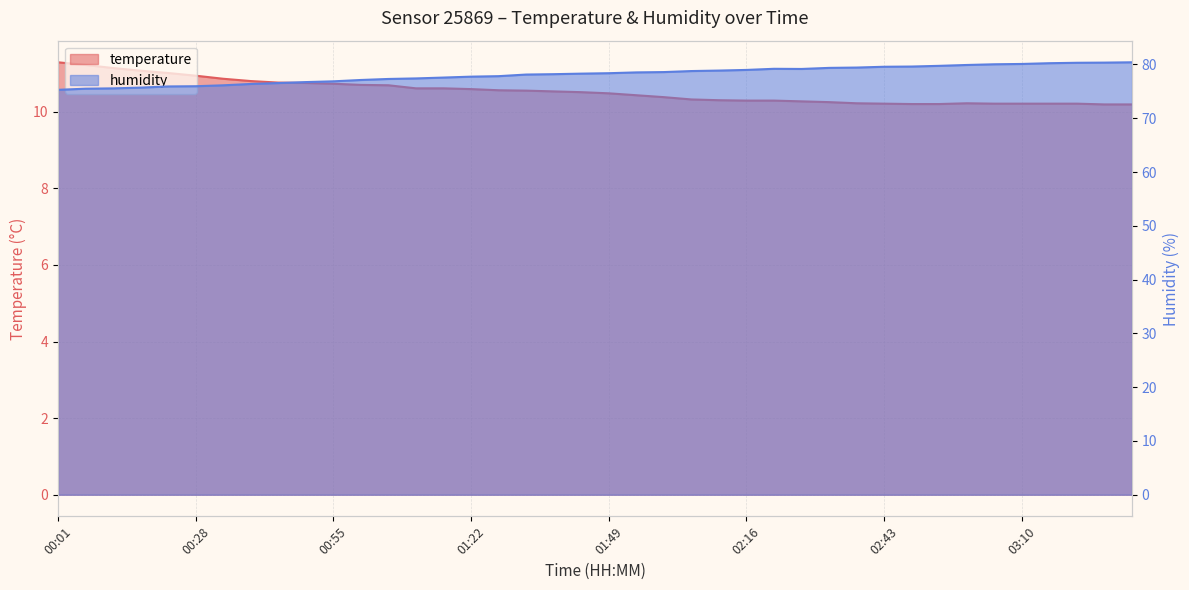

Reading left to right, extract all data points from this chart.

temperature: 00:01=11.3	00:07=11.2	00:12=11.1	00:18=11.1	00:23=11.0	00:28=10.9	00:34=10.9	00:39=10.8	00:44=10.8	00:50=10.8	00:55=10.7	01:01=10.7	01:06=10.7	01:12=10.6	01:17=10.6	01:22=10.6	01:28=10.6	01:33=10.6	01:38=10.5	01:44=10.5	01:49=10.5	01:55=10.4	02:00=10.4	02:06=10.3	02:11=10.3	02:16=10.3	02:22=10.3	02:27=10.3	02:32=10.2	02:38=10.2	02:43=10.2	02:49=10.2	02:54=10.2	02:59=10.2	03:05=10.2	03:10=10.2	03:15=10.2	03:21=10.2	03:26=10.2	03:32=10.2
humidity: 00:01=75.3	00:07=75.5	00:12=75.6	00:18=75.7	00:23=75.9	00:28=76.0	00:34=76.1	00:39=76.4	00:44=76.5	00:50=76.7	00:55=76.9	01:01=77.1	01:06=77.3	01:12=77.4	01:17=77.6	01:22=77.7	01:28=77.8	01:33=78.1	01:38=78.2	01:44=78.3	01:49=78.4	01:55=78.5	02:00=78.6	02:06=78.8	02:11=78.9	02:16=79.0	02:22=79.2	02:27=79.2	02:32=79.4	02:38=79.4	02:43=79.6	02:49=79.6	02:54=79.8	02:59=79.9	03:05=80.0	03:10=80.1	03:15=80.2	03:21=80.3	03:26=80.3	03:32=80.4